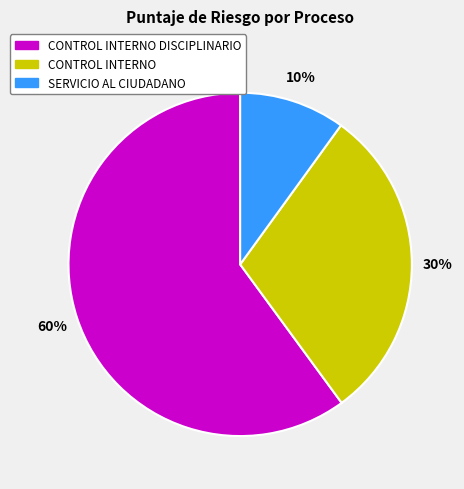

Is there any slice that represents more than half of the pie?

Yes